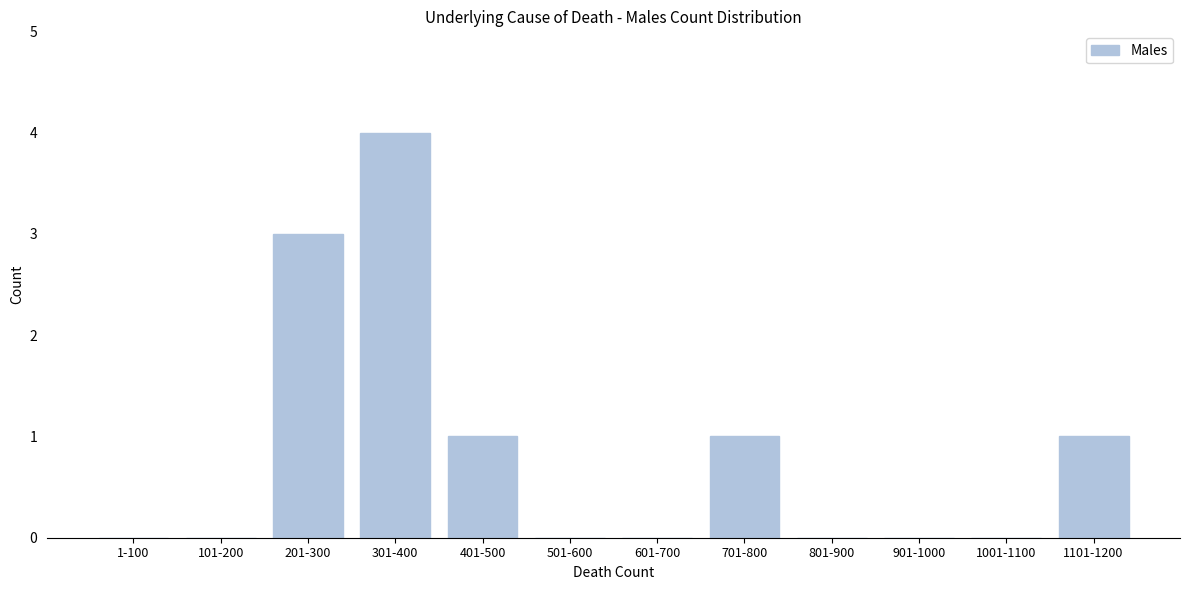

Reading right to left, list all the values displayed in this chart.

1101-1200=1	1001-1100=0	901-1000=0	801-900=0	701-800=1	601-700=0	501-600=0	401-500=1	301-400=4	201-300=3	101-200=0	1-100=0